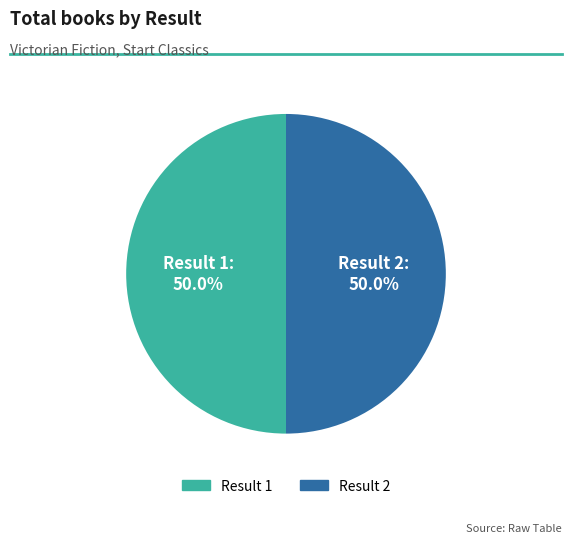

How many slices are in this pie chart?

2